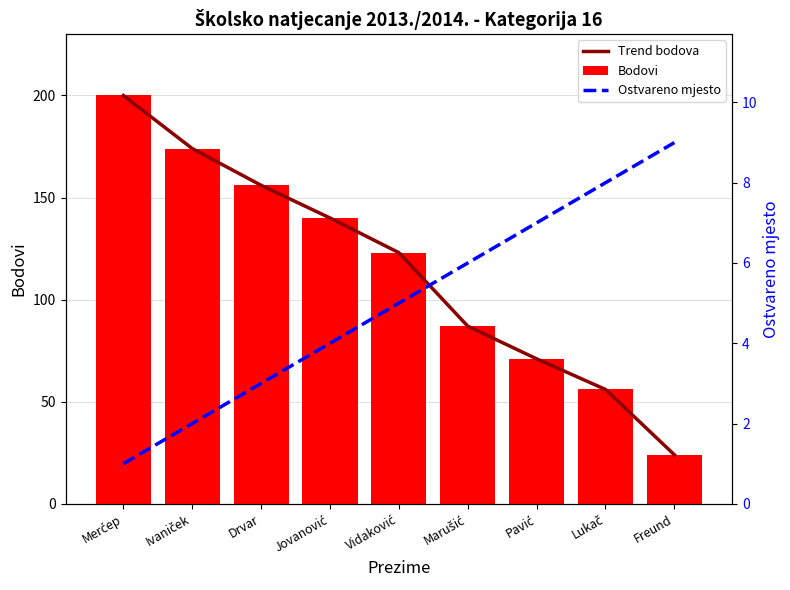

Reading right to left, what are all the values shown in this chart?

Trend bodova: 24	56	71	87	123	140	156	174	200
Bodovi: 24	56	71	87	123	140	156	174	200
Ostvareno mjesto: 9	8	7	6	5	4	3	2	1